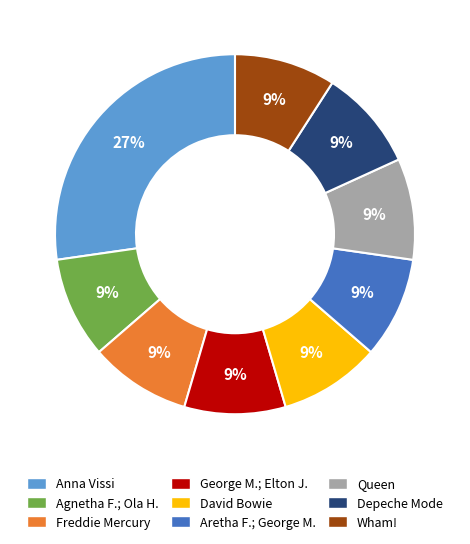

To the nearest percent, what is the average slice percentage?

11%